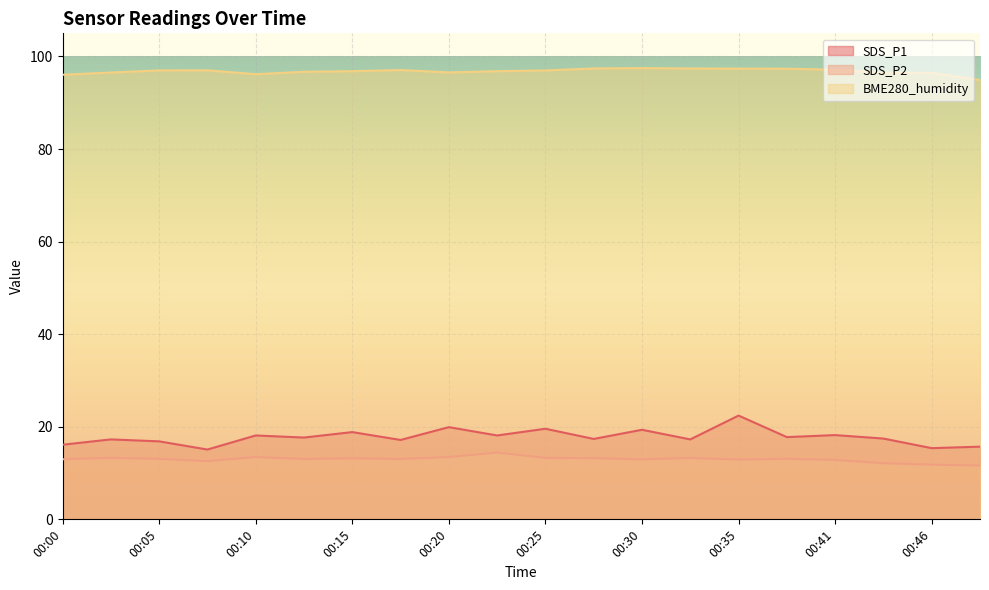

In BME280_humidity, how many points are lower than both neighbors (excluding endpoints)?

2